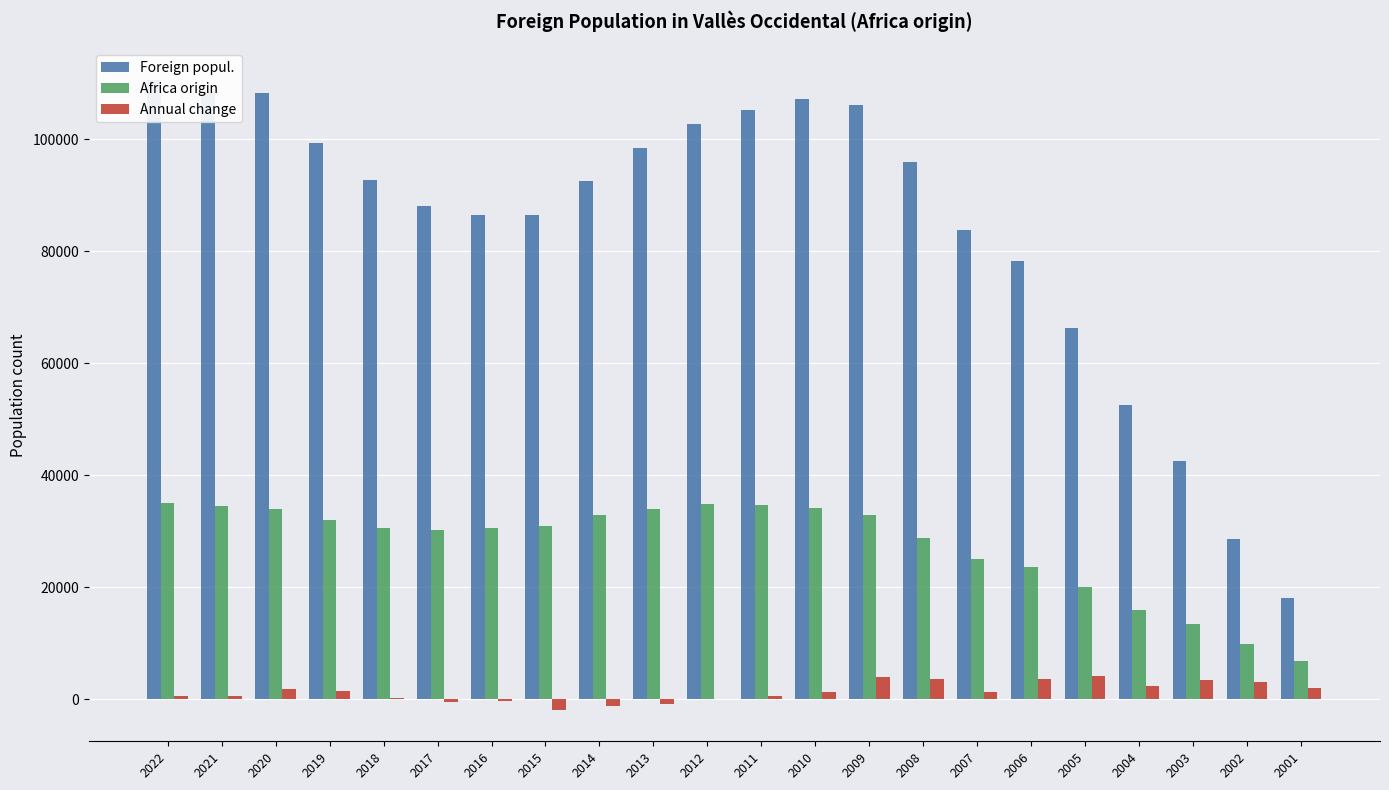

How many bars are there in total?

66